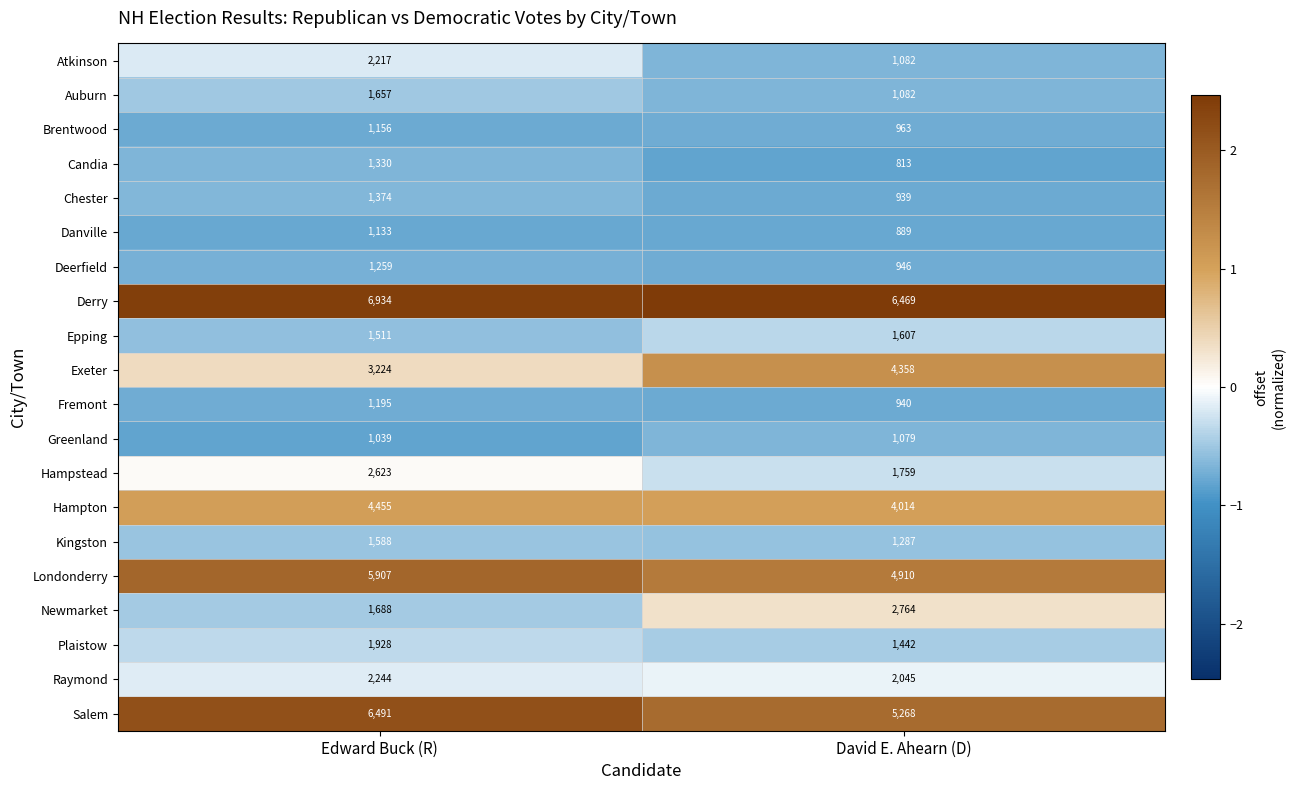

What is the approximate value of Brentwood at David E. Ahearn (D), to the nearest 50?

950